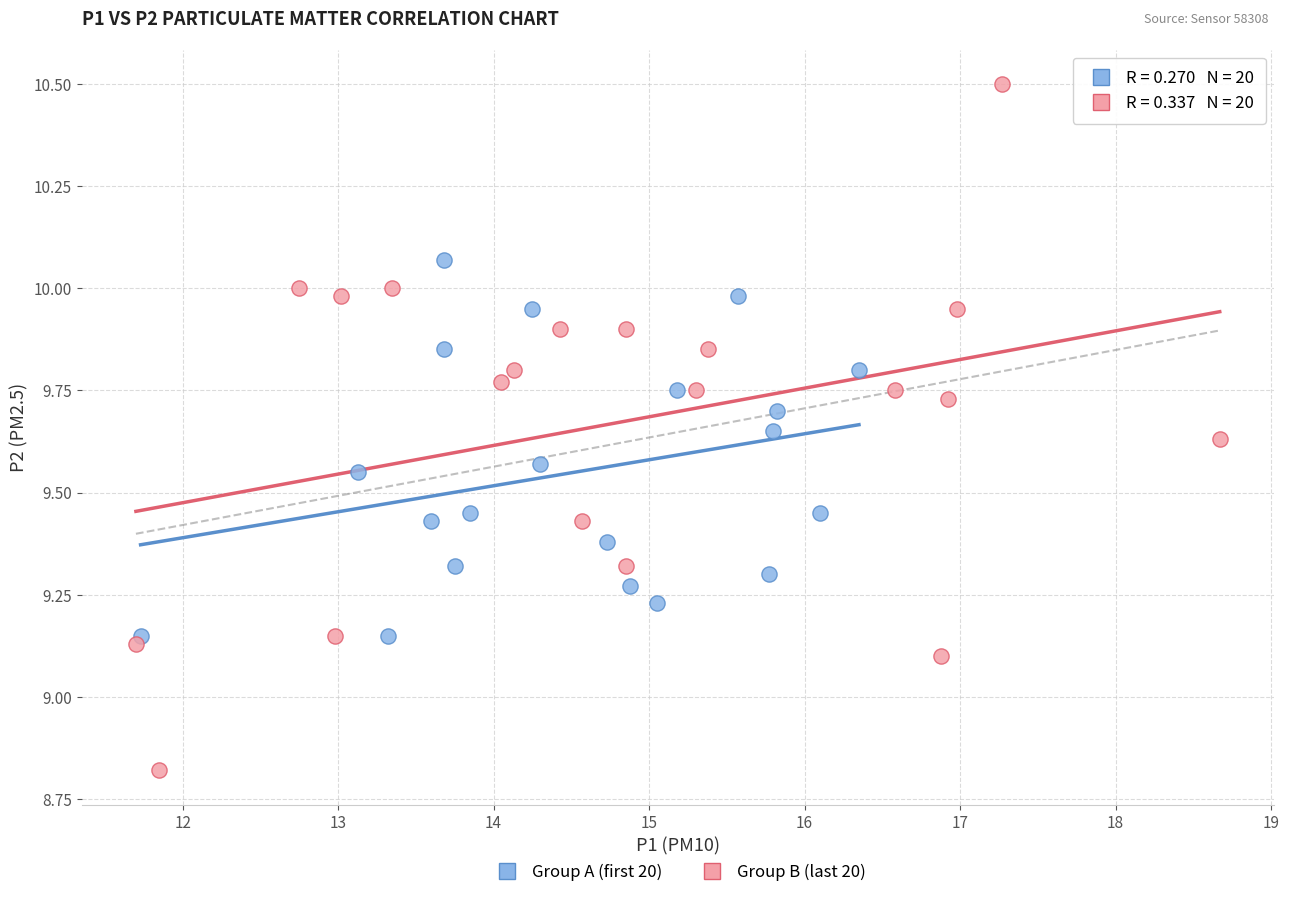

Which series has the widest spread of Y values?

Group B (last 20)